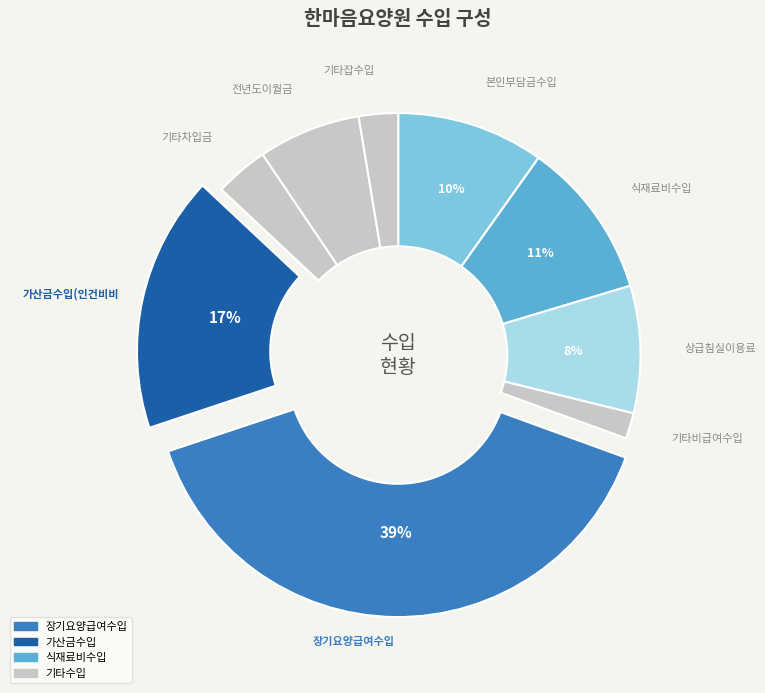

How many segments does this pie chart have?

9